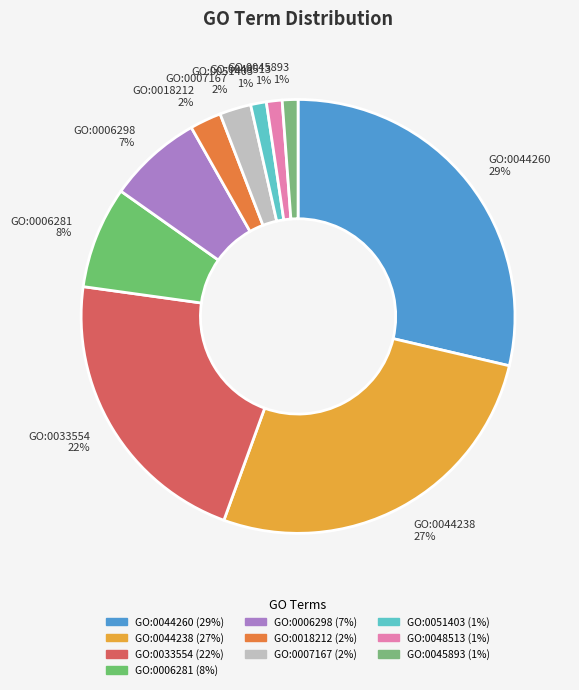

Combined, do GO:0051403 and GO:0007167 account for over 50%?

No